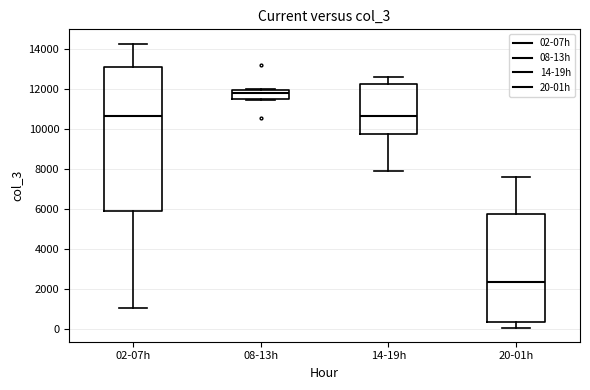

Which box is the tallest, from its lower edge to its upper edge?

02-07h